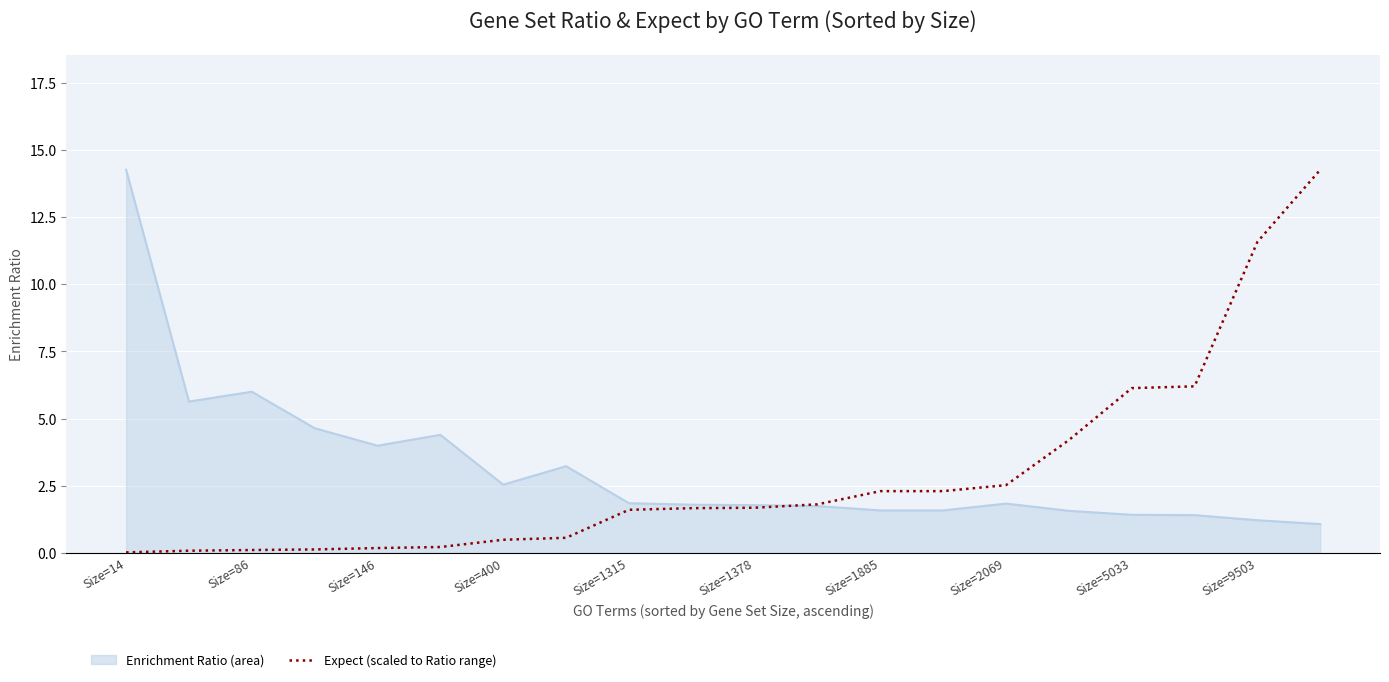

What is the greatest value displayed?

14.3